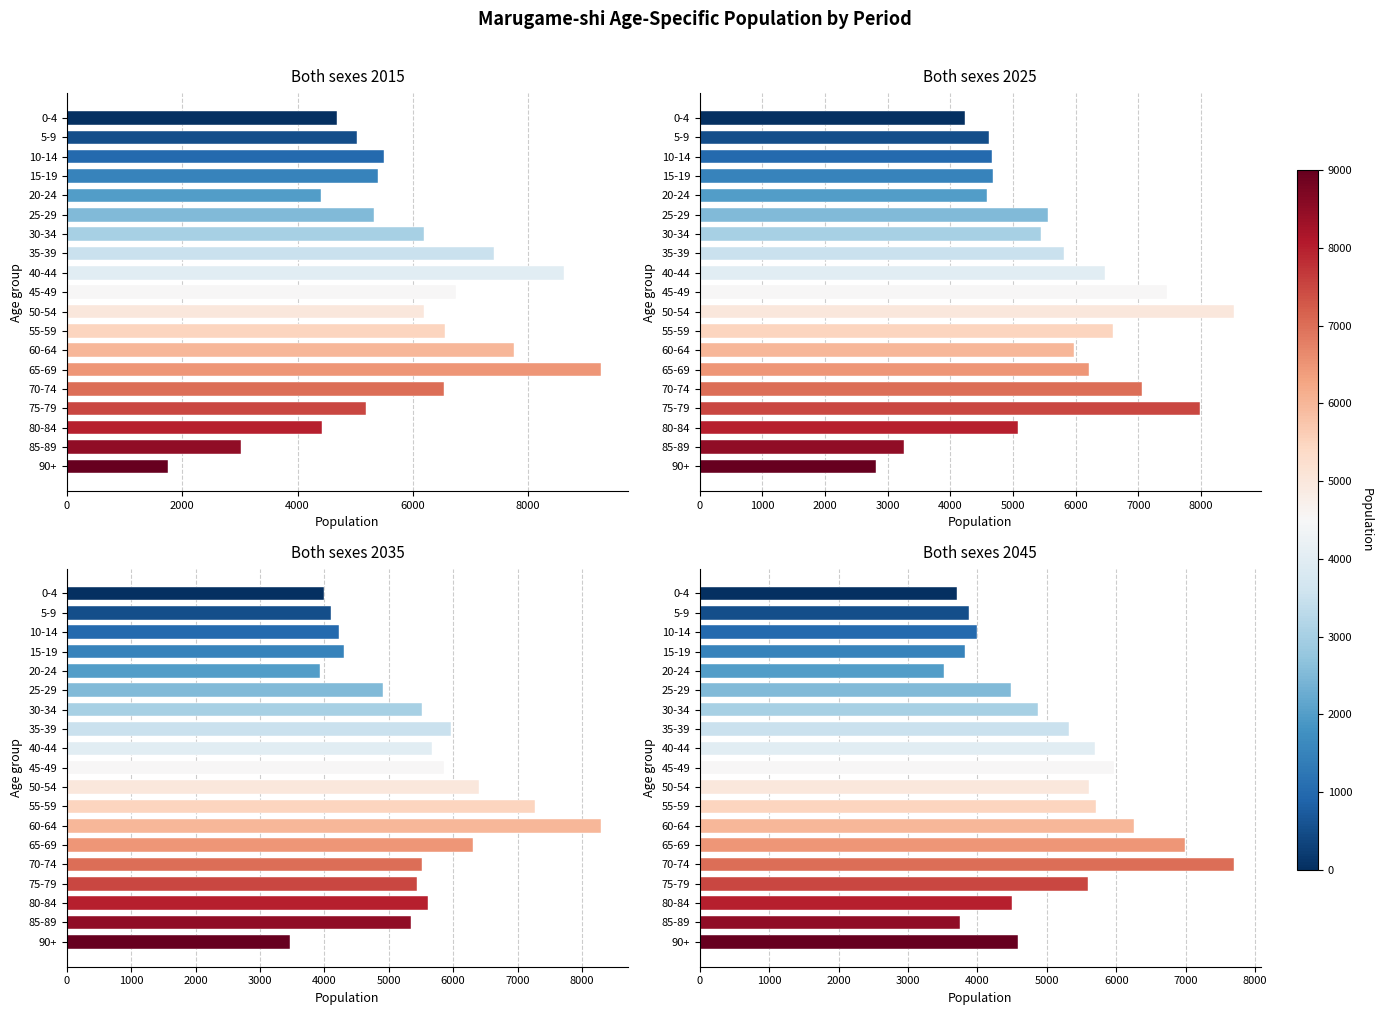

Is the value of Both sexes 2015 at 15-19 greater than the value of Both sexes 2045 at 70-74?

No